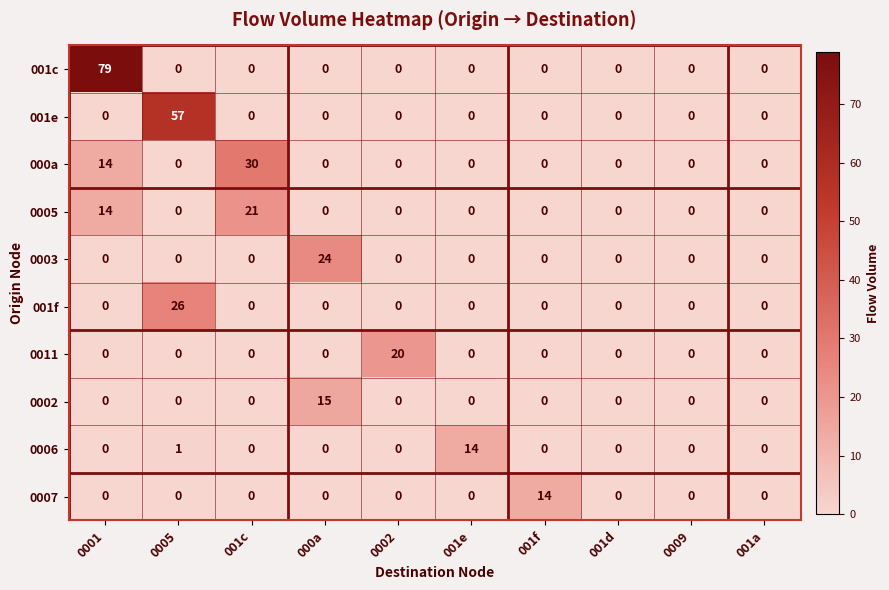

Is it true that 0002 equals 0 at 0005?

True